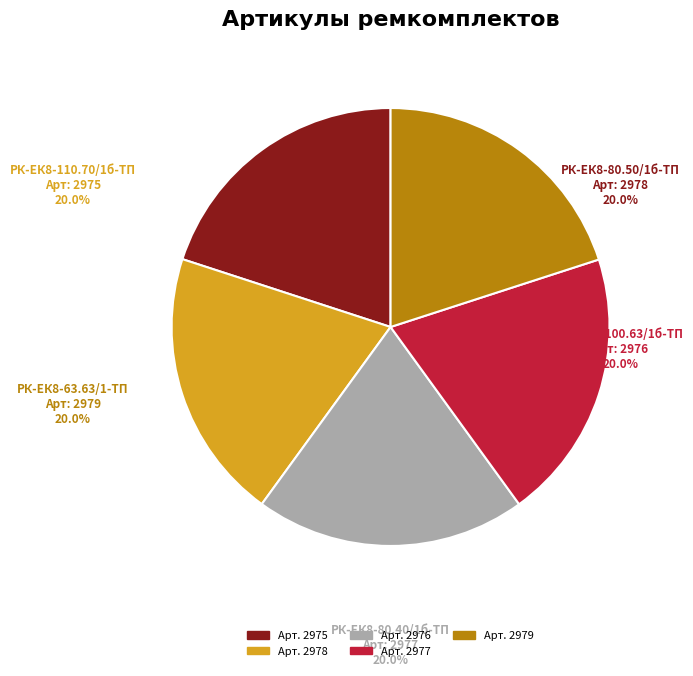

Does any single category account for the majority?

No